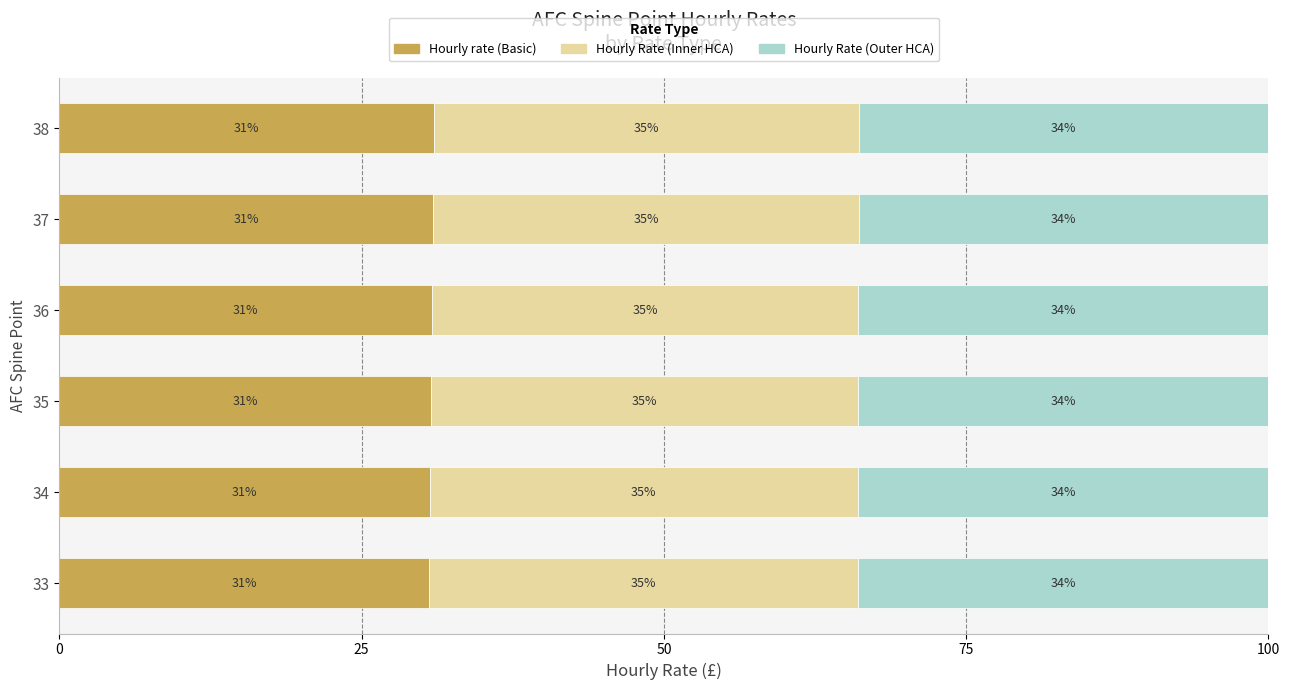

What is the total value across all series at 36?

100.0